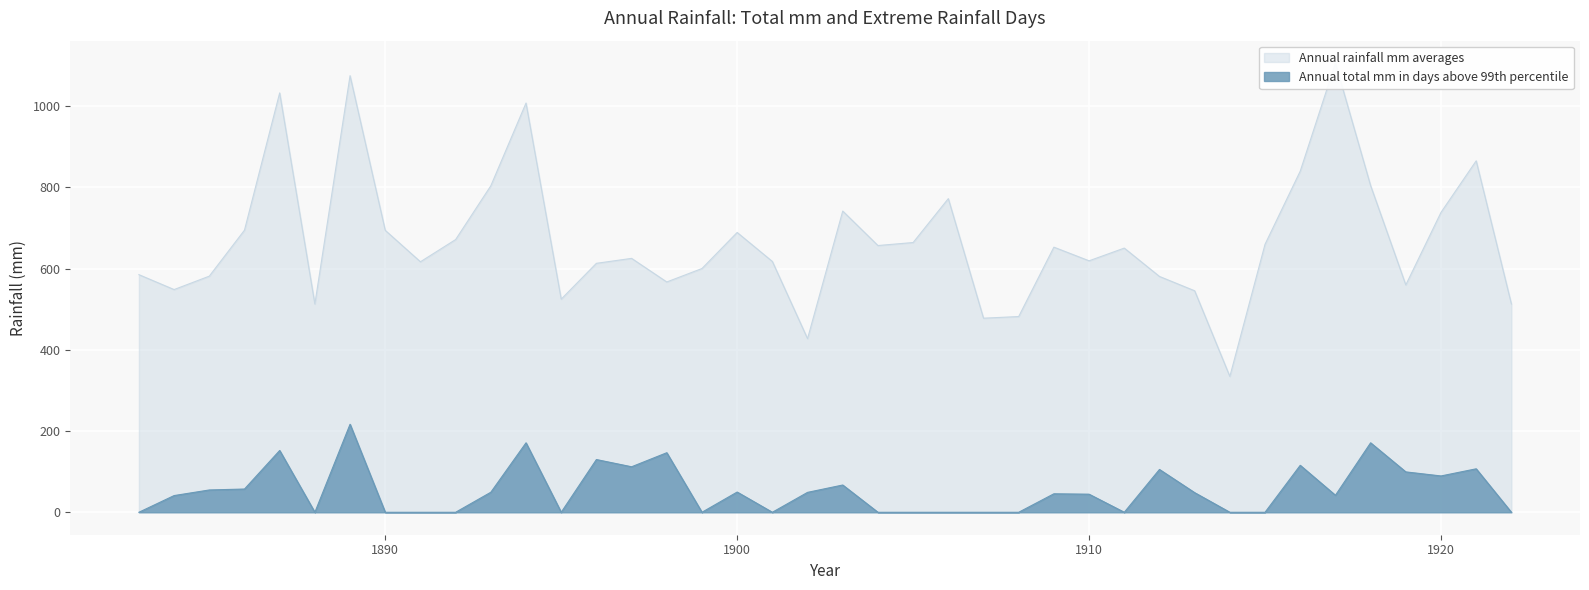

Is it true that Annual total mm in days above 99th percentile equals 31.9 at 1887?

False